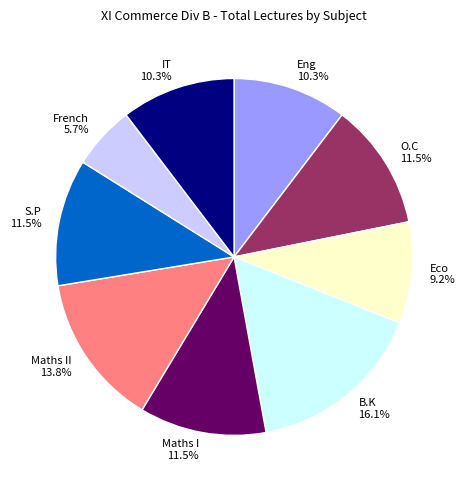

The Maths II slice represents 1% of the pie. True or false?

False